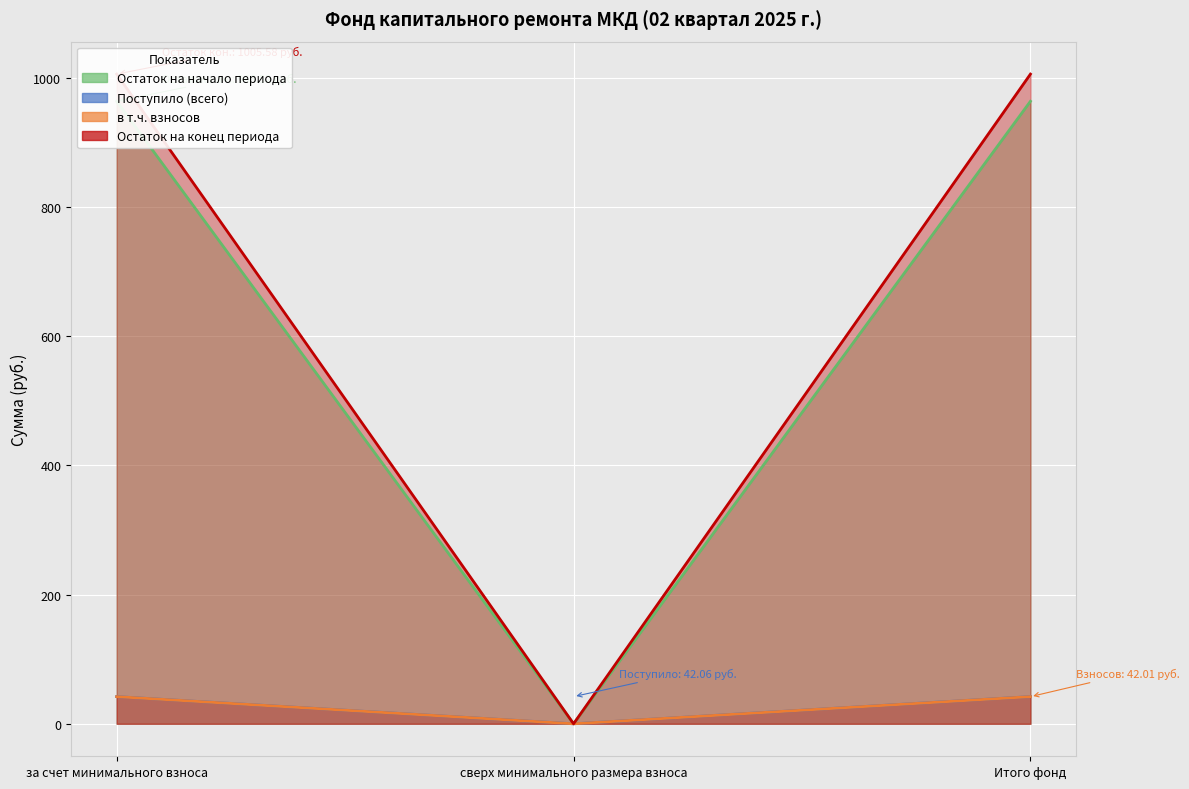

At which label does postupilo first exceed 963?

за счет минимального взноса